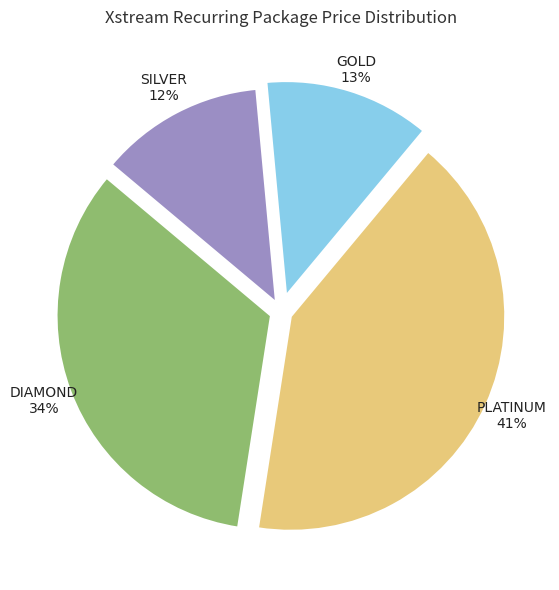

To the nearest percent, what is the average slice percentage?

25%